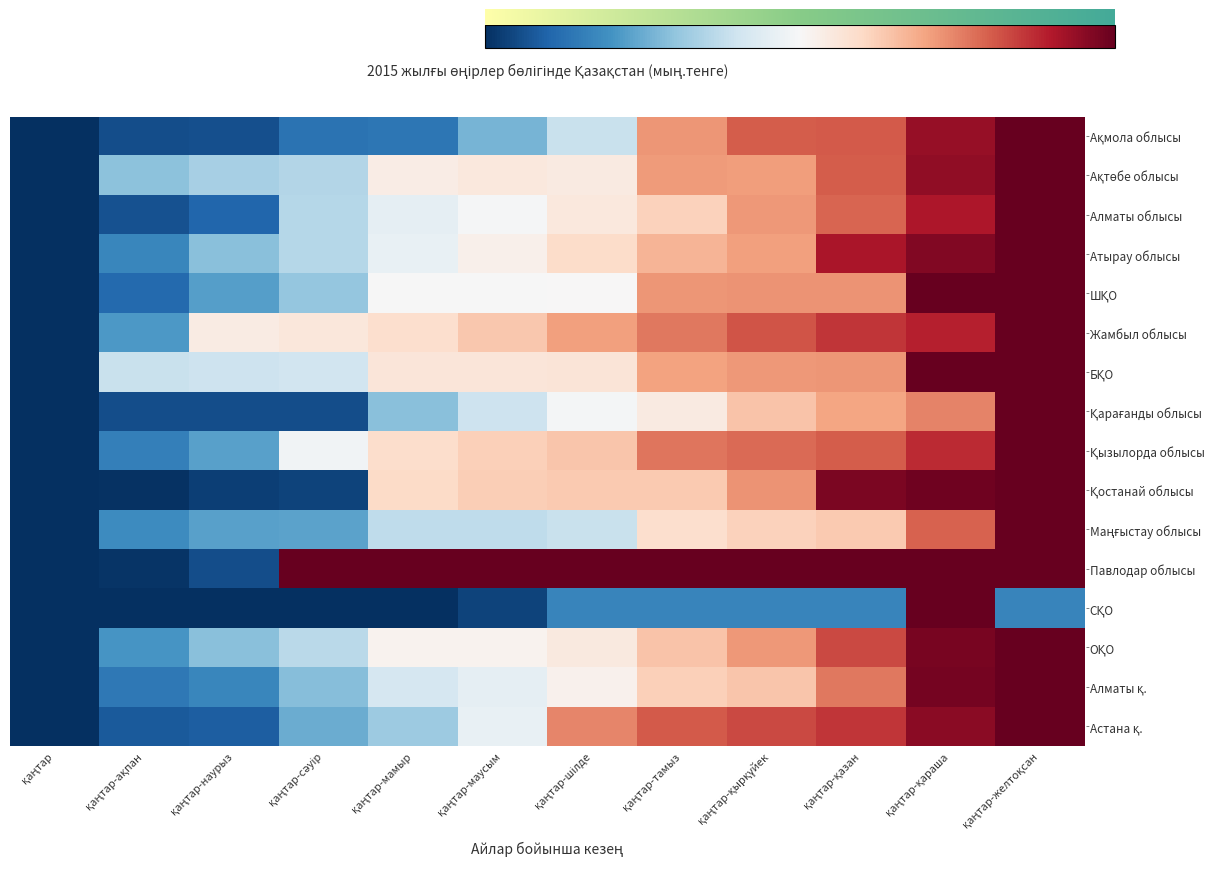

At which category is the sum across all series the highest?

қаңтар-желтоқсан